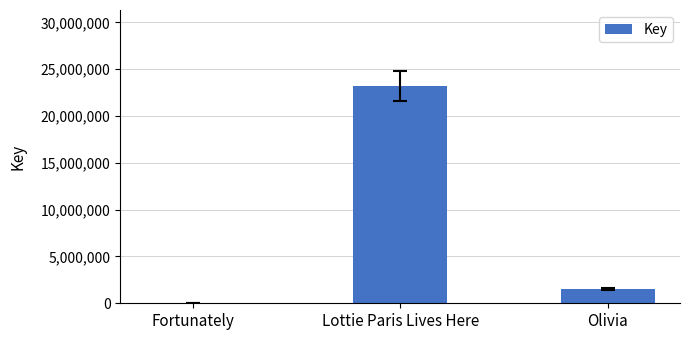

Are the bars grouped side by side (vs. stacked)?

No